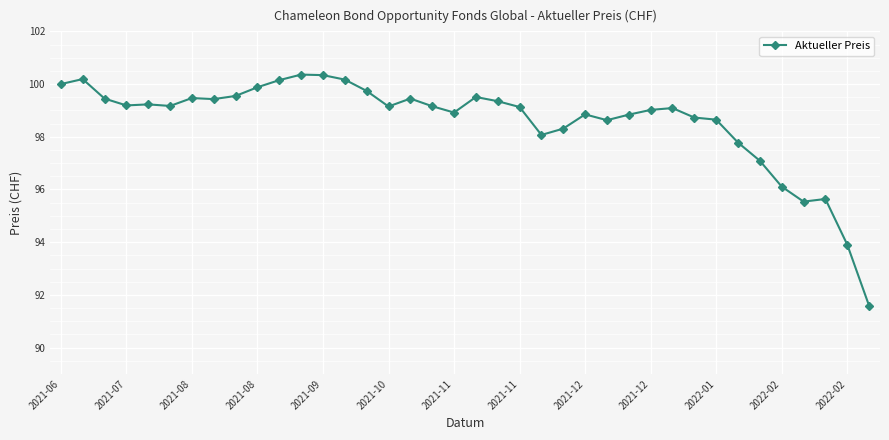

Is this an area chart (filled region under the line)?

No